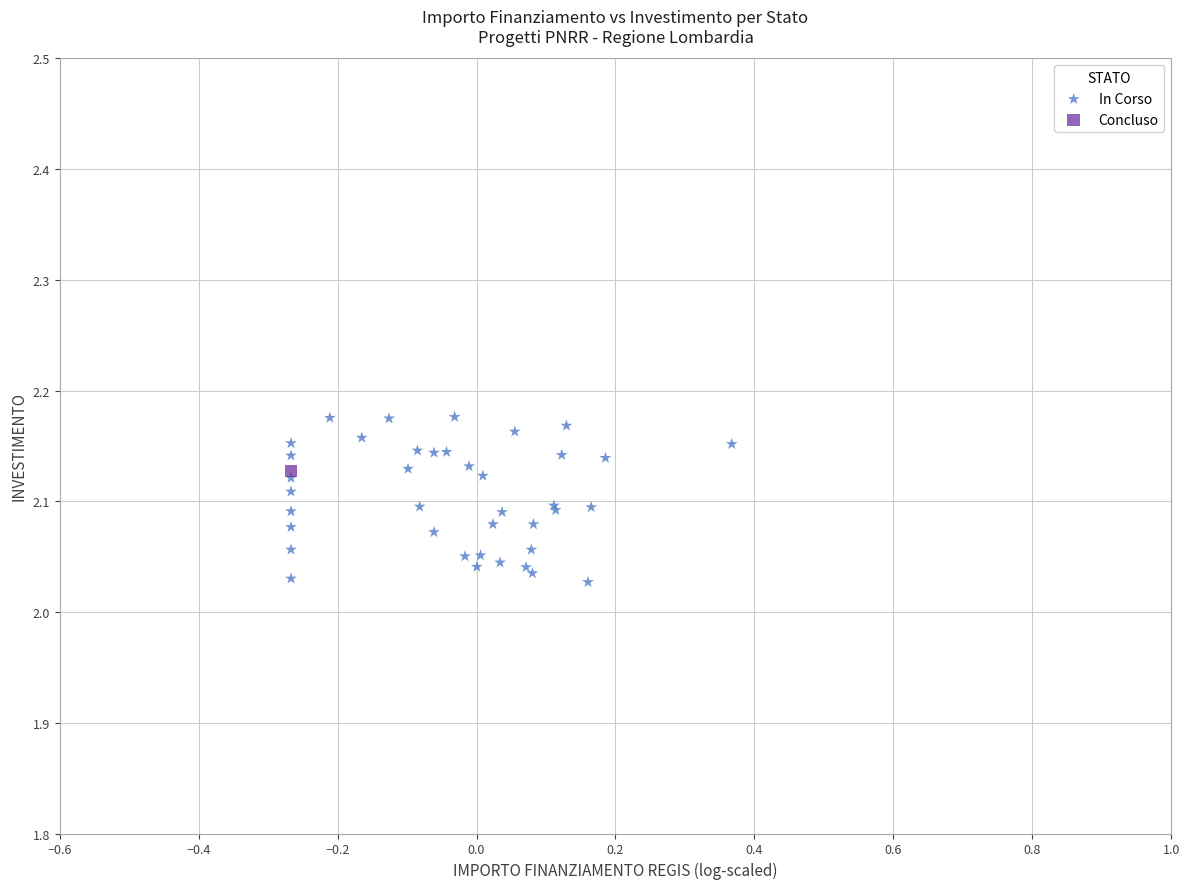

What are all the series names shown in the legend?

In Corso, Concluso